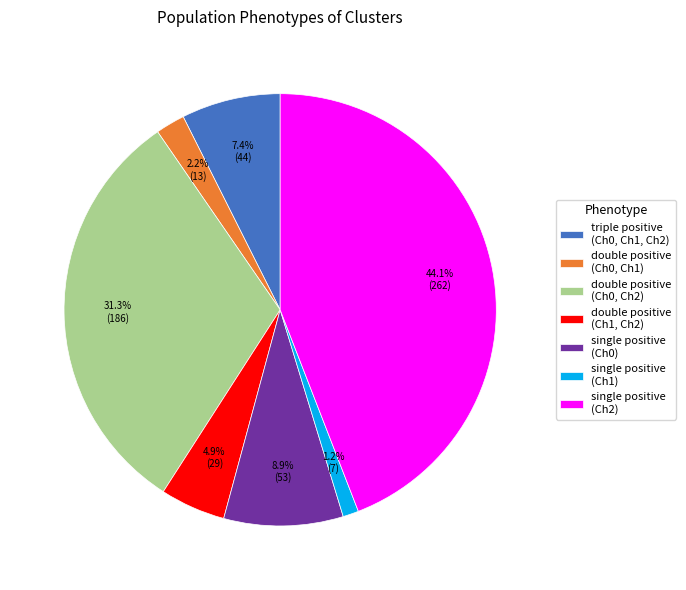

How many segments does this pie chart have?

7